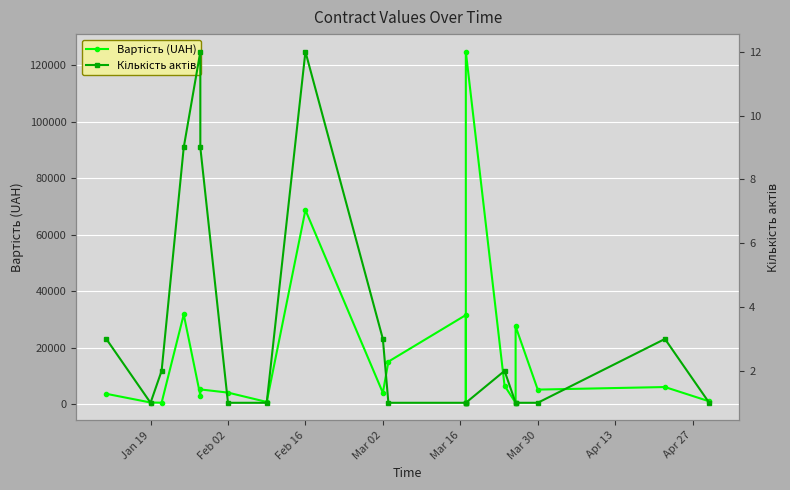

What are all the series names shown in the legend?

Вартість (UAH), Кількість актів